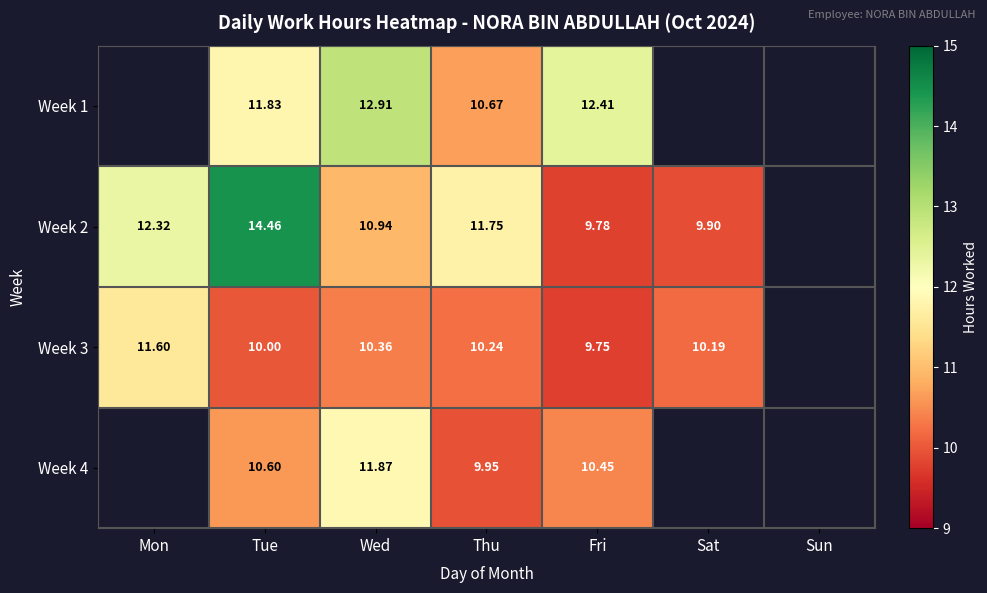

Is the value of Week 2 at Tue greater than the value of Week 3 at Thu?

Yes